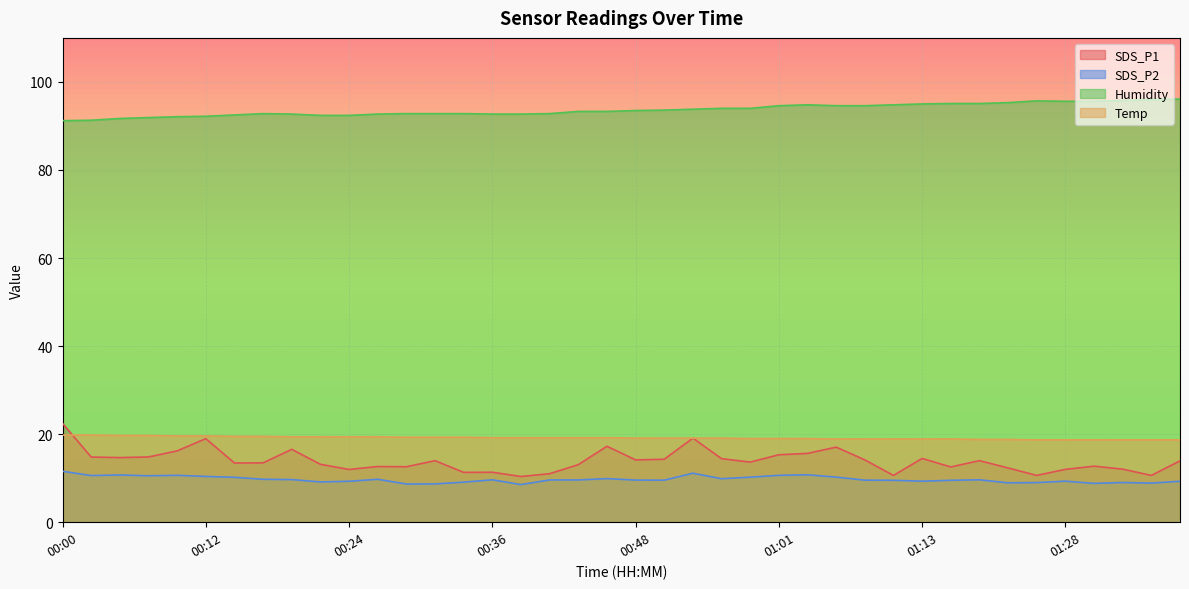

What is the smallest value displayed?

8.6